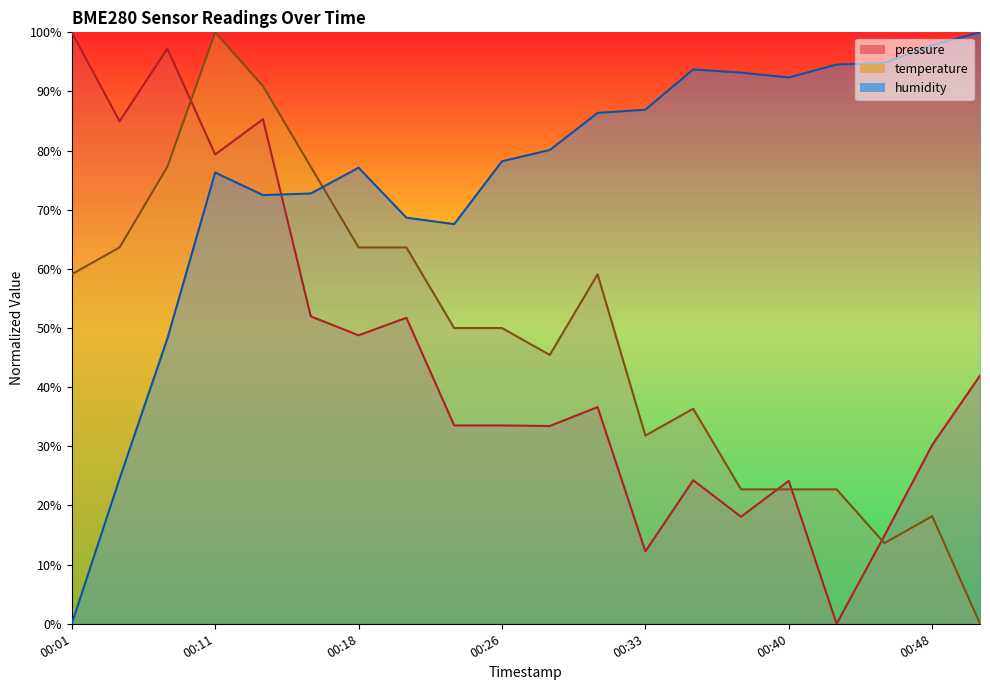

Rank the series by their maximum value, from highest to lowest.

pressure, temperature, humidity